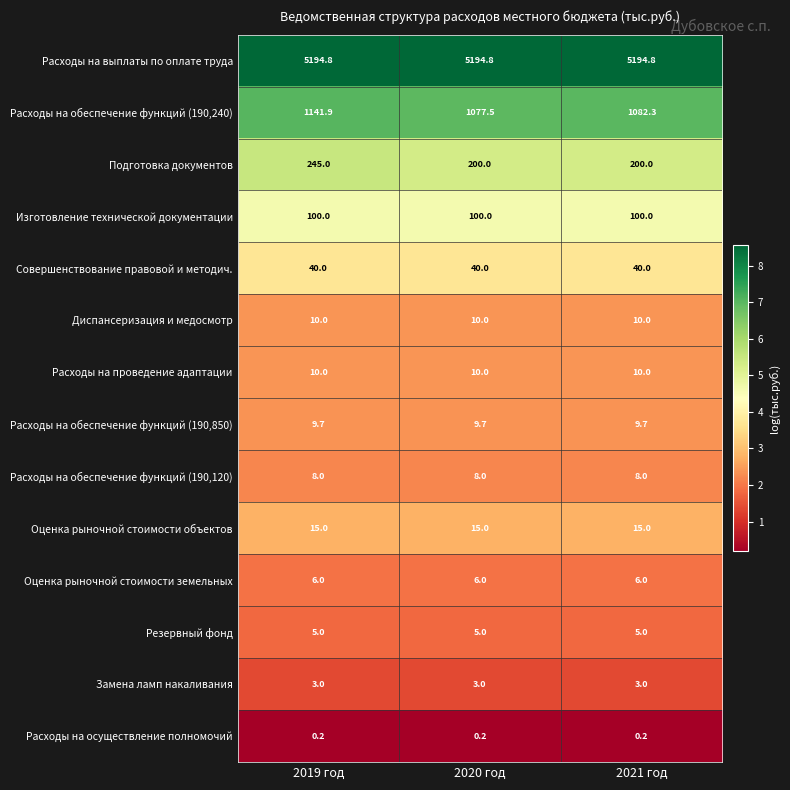

The value of Расходы на обеспечение функций (190,240) at 2021 год is 1607.4. True or false?

False